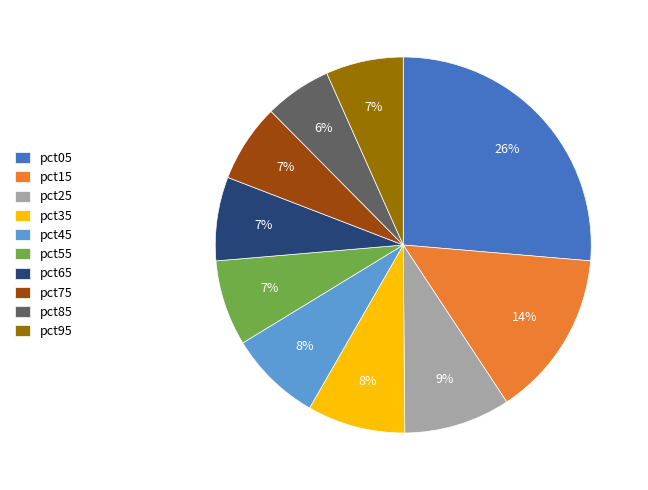

What is the smallest slice in the pie chart?

pct85